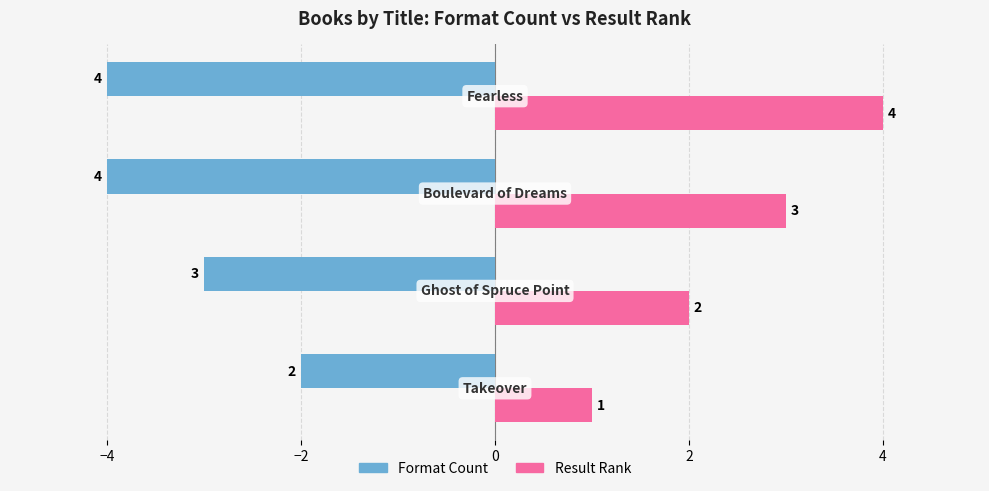

How many Format Count values are between -4 and -2?

4